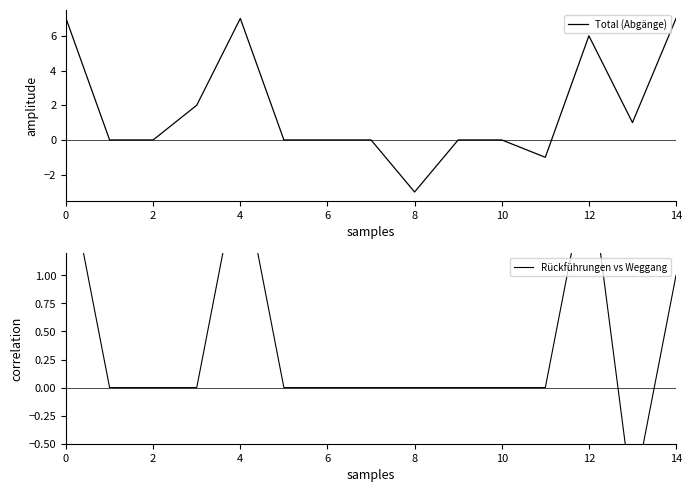

What is the greatest value displayed?

7